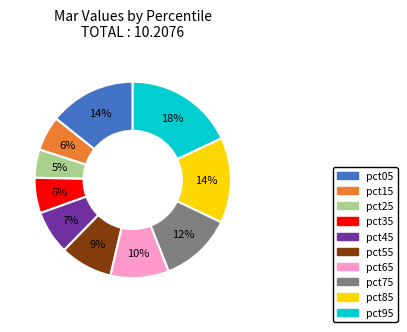

How many slices are in this pie chart?

10